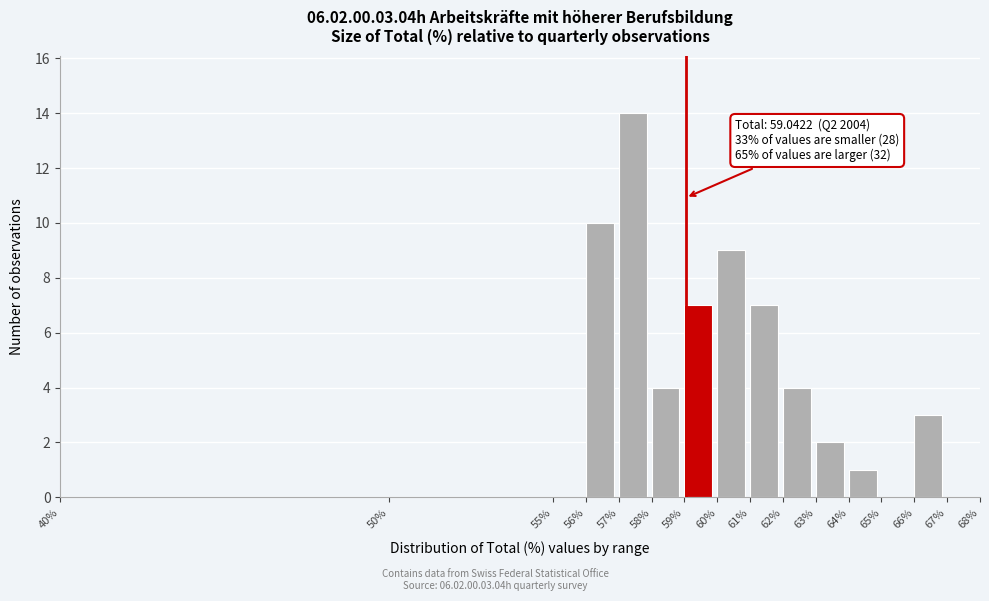

Over which range of the x-axis is the bar tallest?

57% to 58%